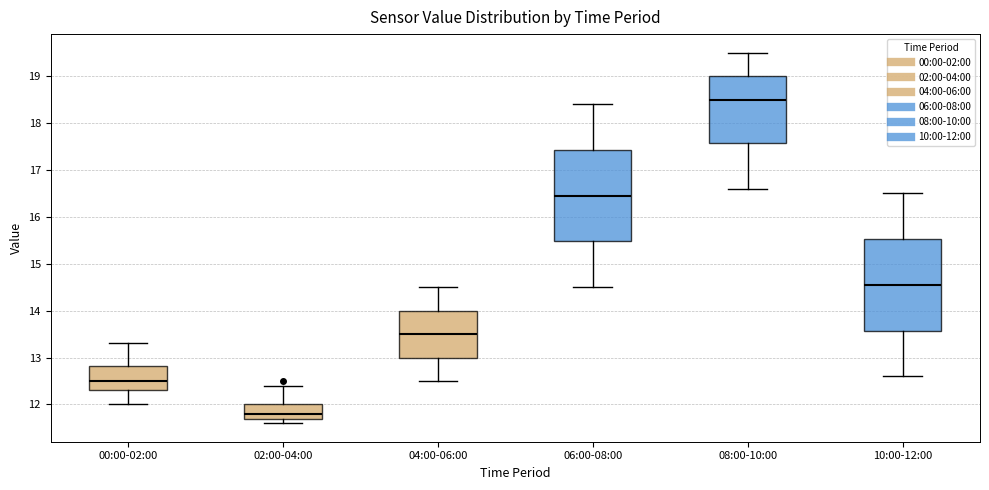

Reading left to right, read every box against the y-axis: the position of its median line, the range the box covers, and the ends of its whiskers. The values are not printed on the chart, so give them approximately, as read against the axis.

00:00-02:00: median 12.5, box 12.3 to 12.8, whiskers 12.0 to 13.3
02:00-04:00: median 11.8, box 11.7 to 12.0, whiskers 11.6 to 12.4
04:00-06:00: median 13.5, box 13.0 to 14.0, whiskers 12.5 to 14.5
06:00-08:00: median 16.5, box 15.5 to 17.4, whiskers 14.5 to 18.4
08:00-10:00: median 18.5, box 17.6 to 19.0, whiskers 16.6 to 19.5
10:00-12:00: median 14.6, box 13.6 to 15.5, whiskers 12.6 to 16.5